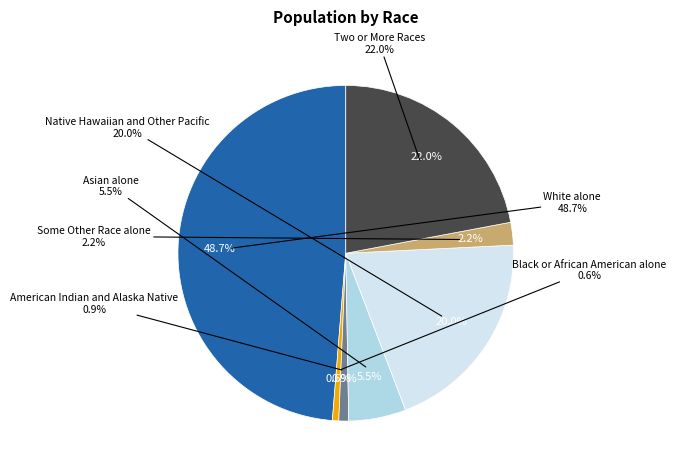

True or false: Some Other Race alone accounts for 2% of the total.

True